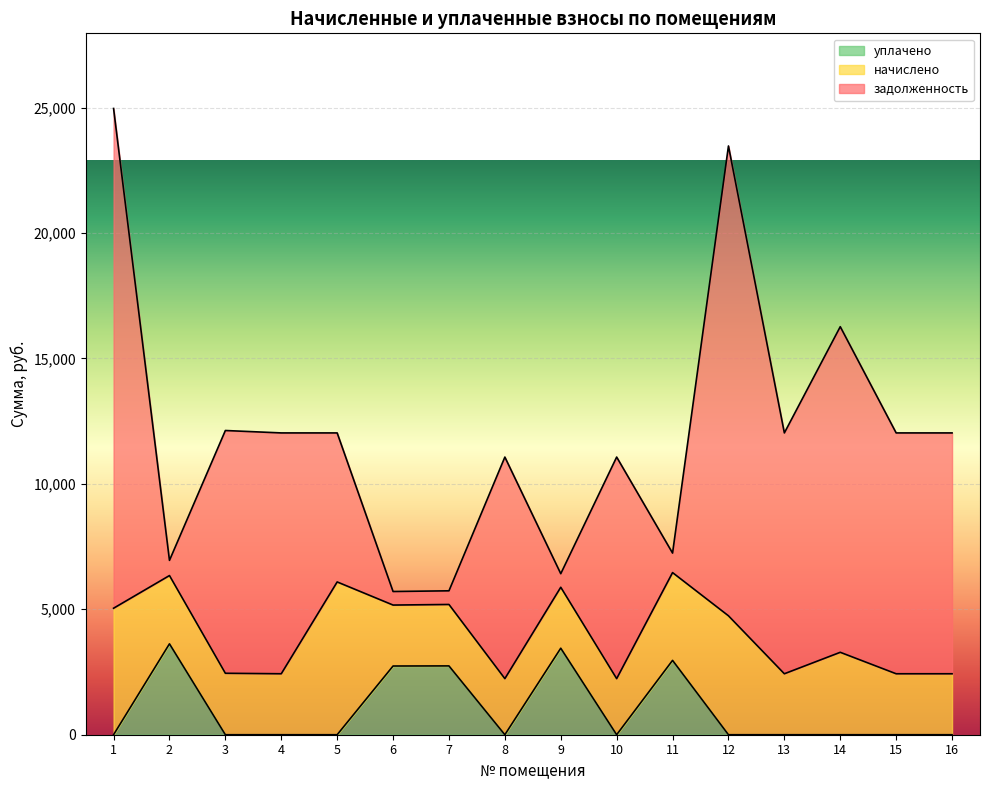

How many lines are shown in the chart?

3